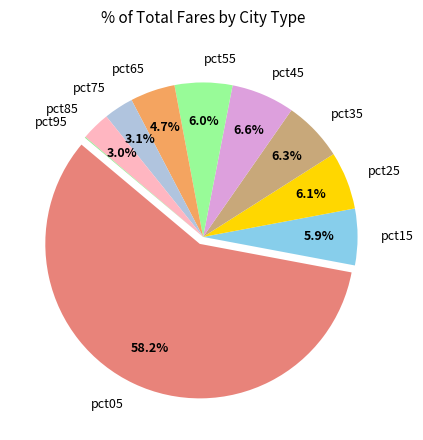

Which slice is the largest?

pct05